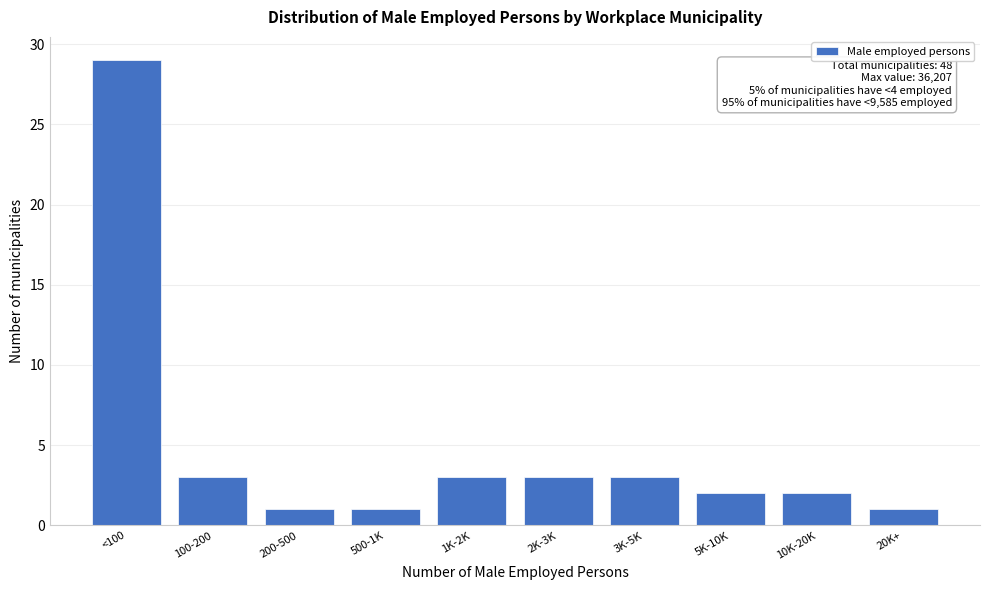

Reading left to right, what are all the values shown in this chart?

29	3	1	1	3	3	3	2	2	1